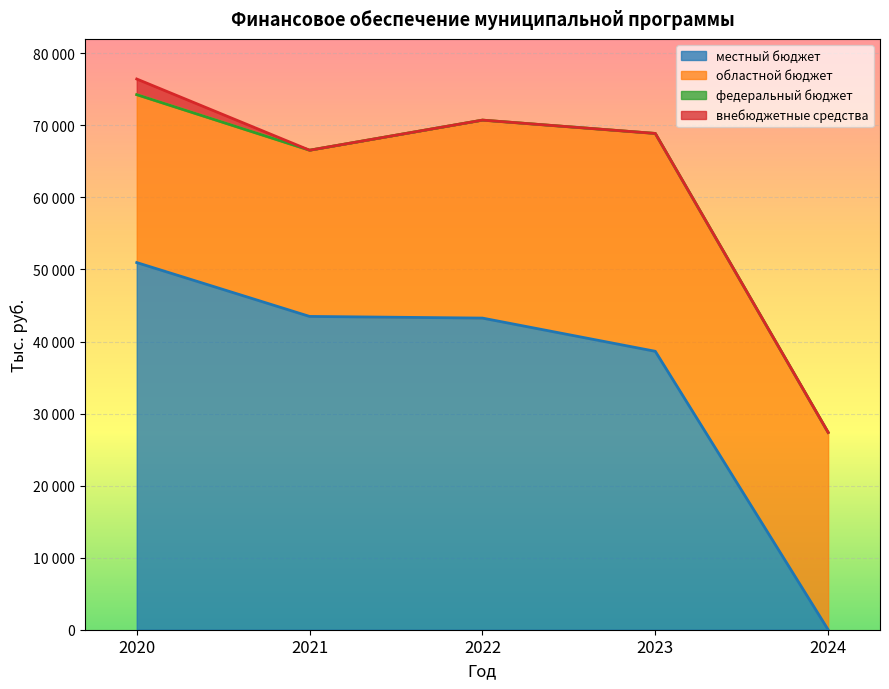

List the series in order of their peak value, highest first.

местный бюджет, областной бюджет, внебюджетные средства, федеральный бюджет